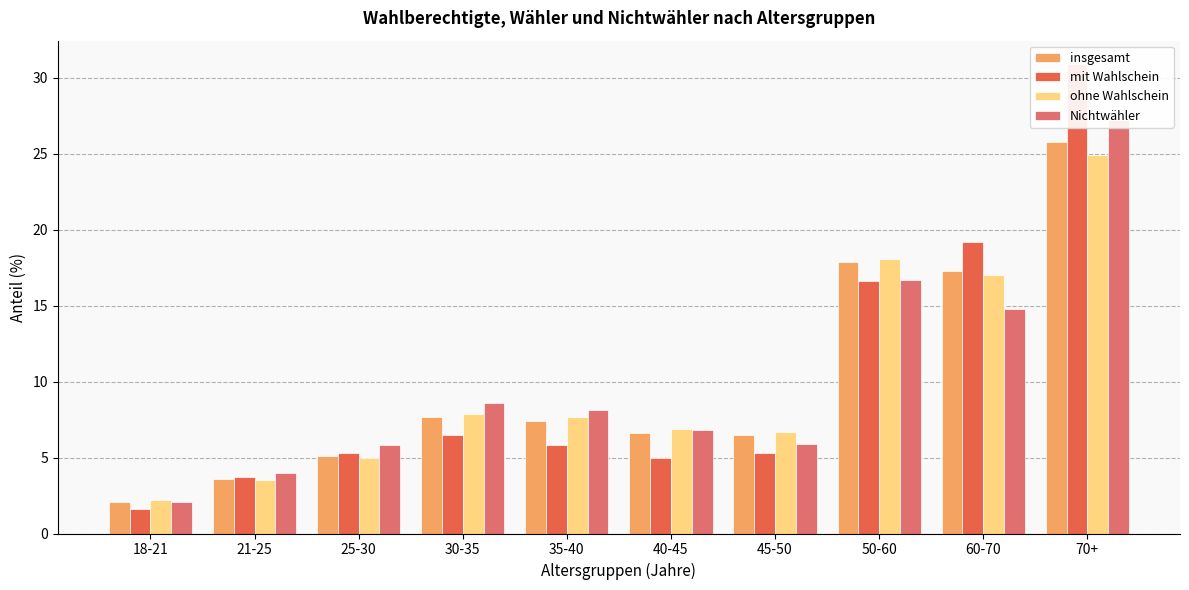

List the labels in order of Nichtwähler value, smallest first.

18-21, 21-25, 25-30, 45-50, 40-45, 35-40, 30-35, 60-70, 50-60, 70+